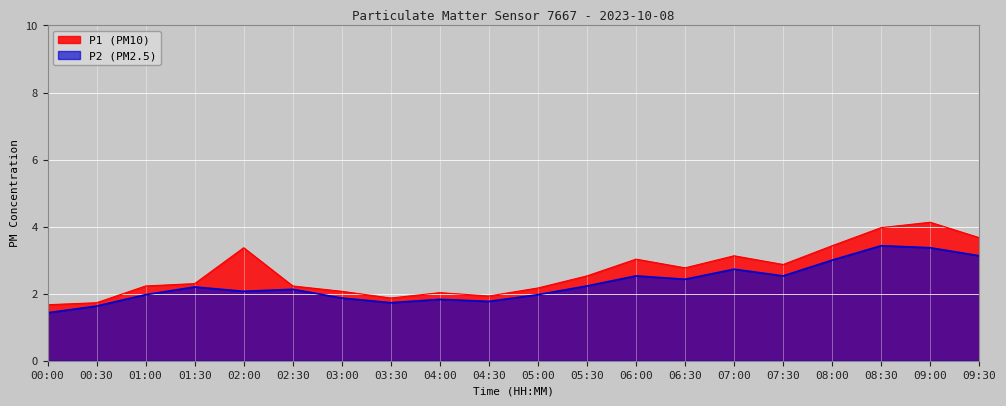

True or false: P1 and P2 intersect in this chart.

False